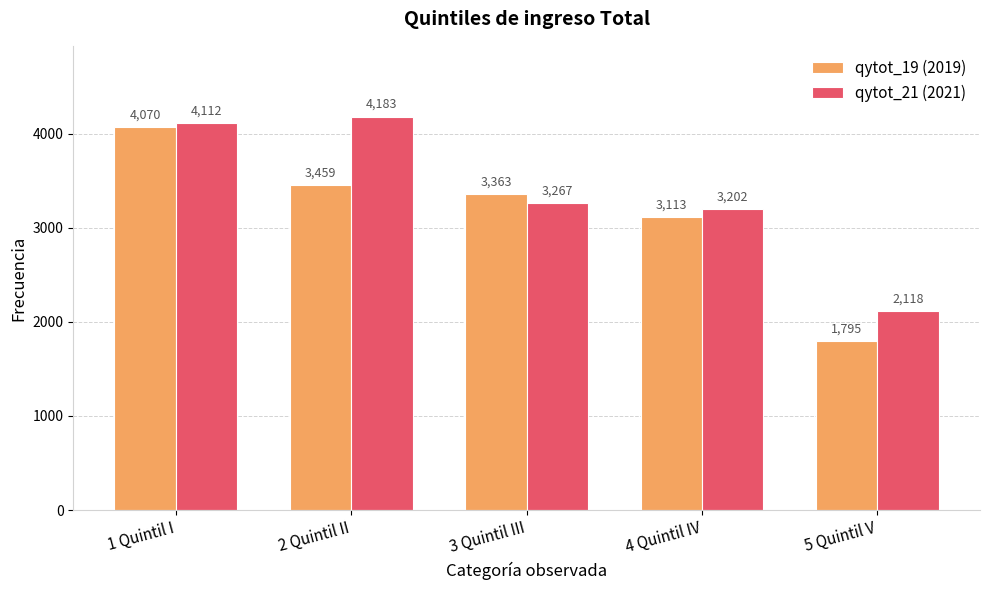

What is the total value across all series at 1 Quintil I?

8182